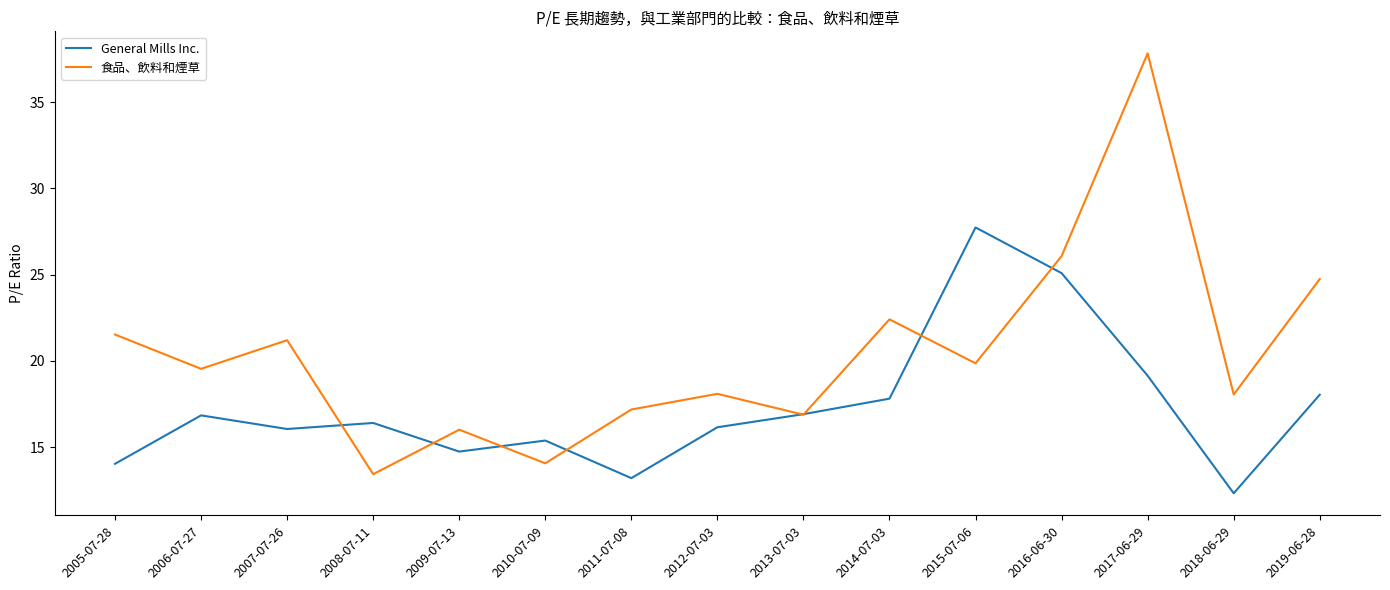

True or false: 食品、飲料和煙草 has a value of 21.2 at 2007-07-26.

True